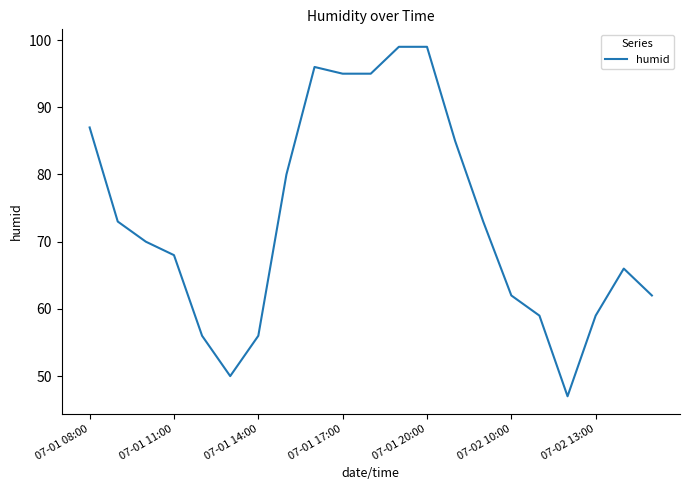

What is the difference between the maximum and minimum values?

52